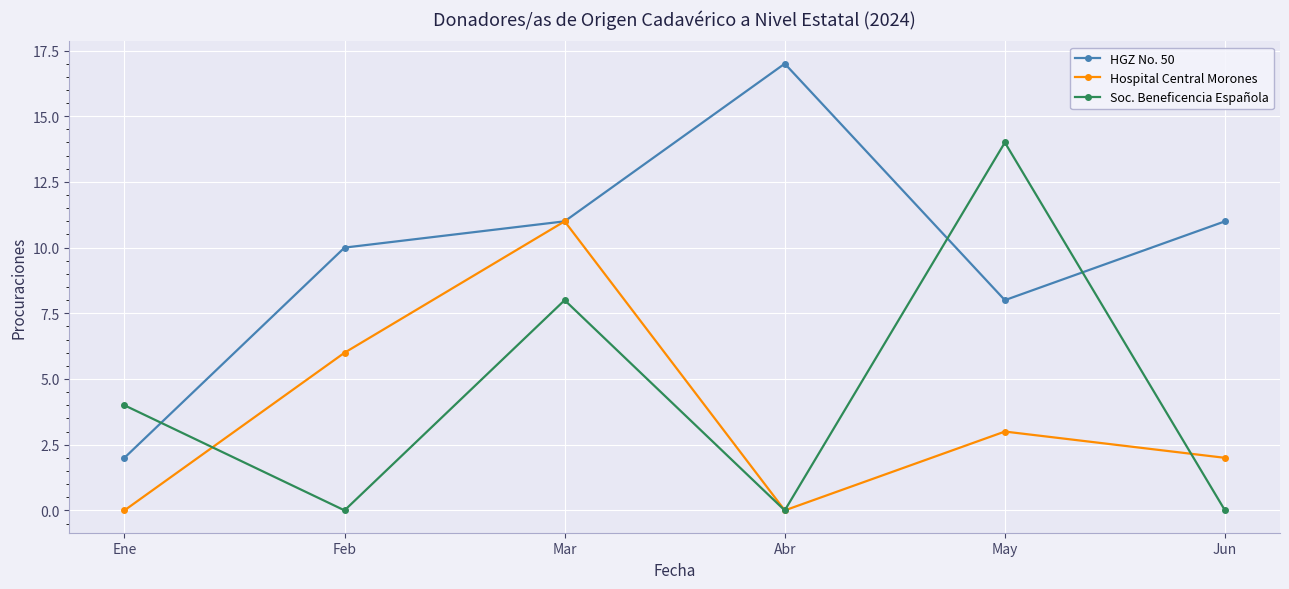

What is the label of the 3rd point from the right?

Abr